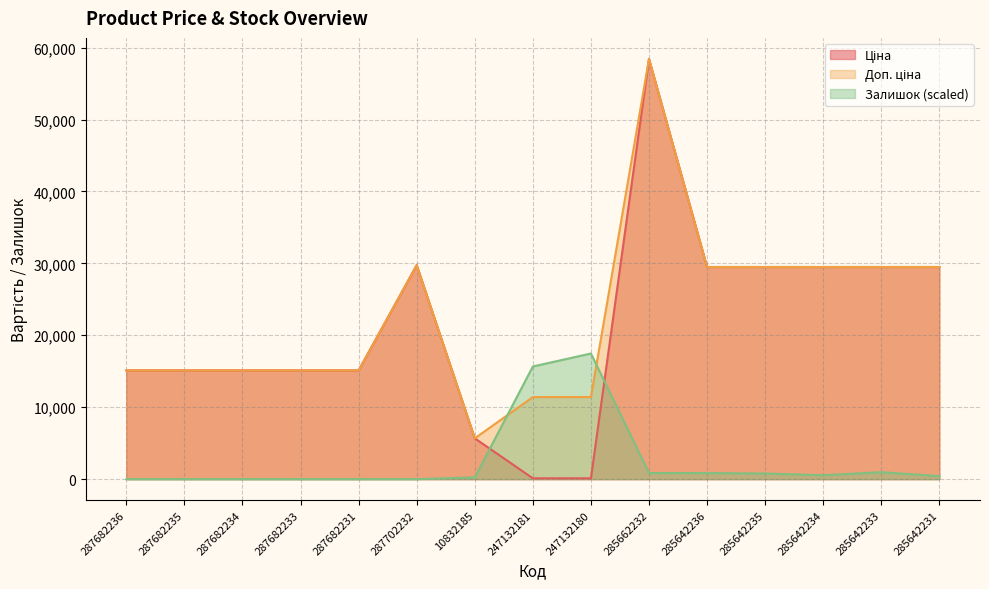

Where is Доп. ціна nearest to the value 32050?

287702232